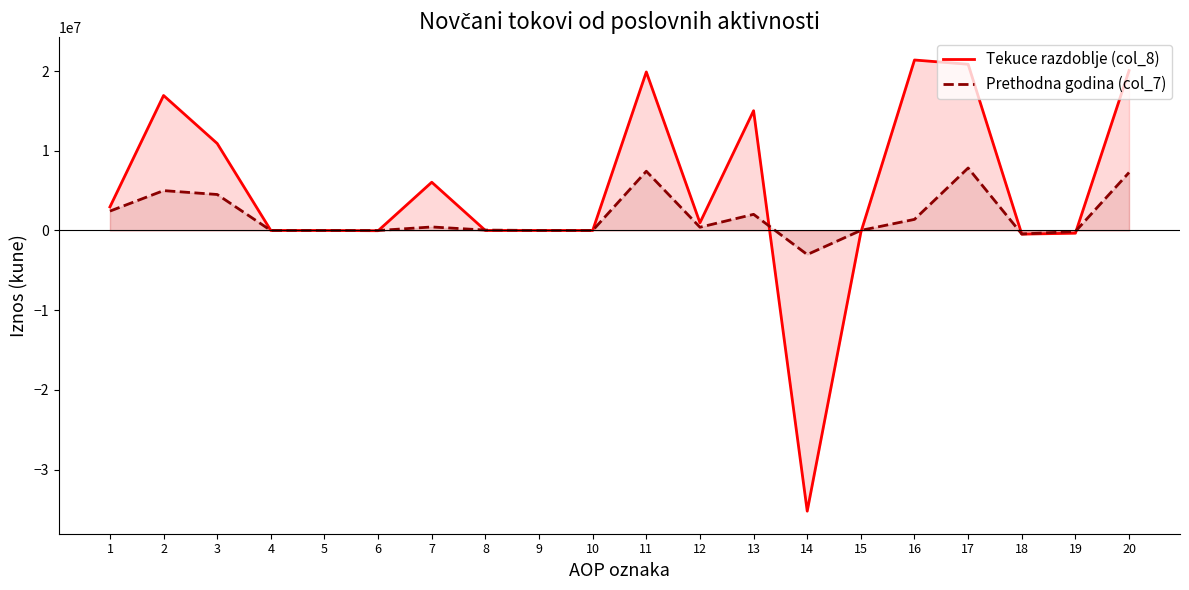

At which label does Tekuce razdoblje (col_8) reach its peak?

16